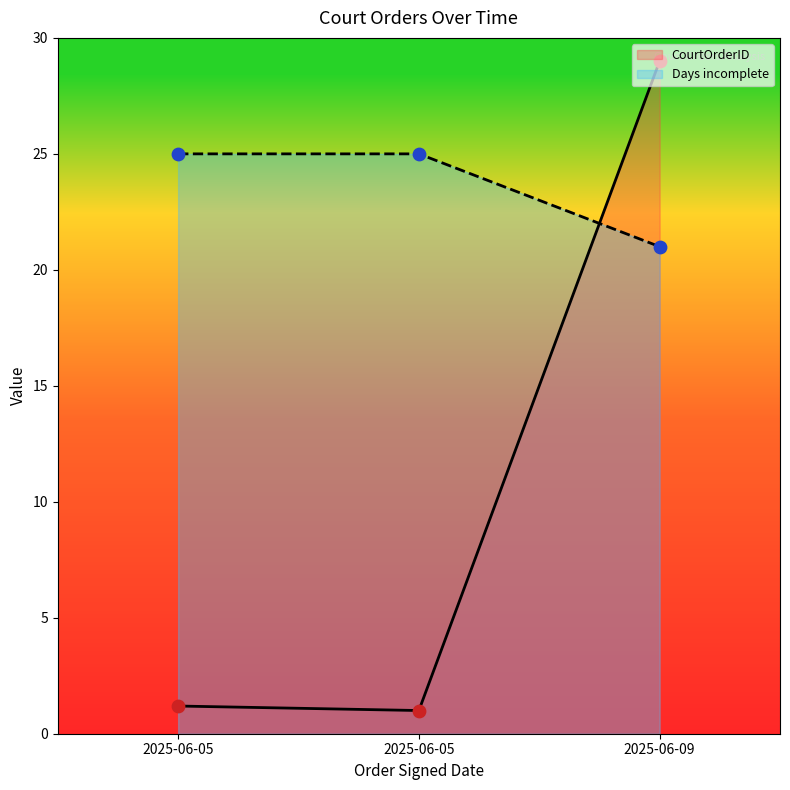

Which series reaches the maximum Y coordinate?

CourtOrderID